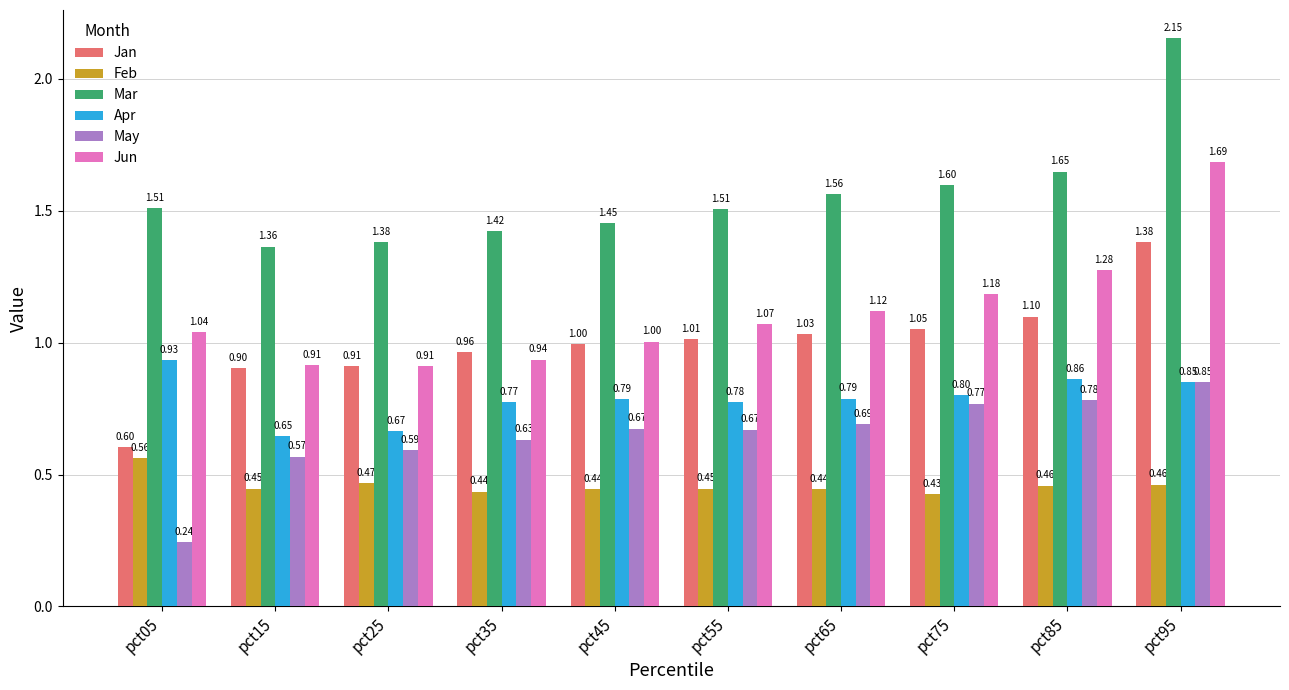

Which category has the highest value in the Mar series?

pct95